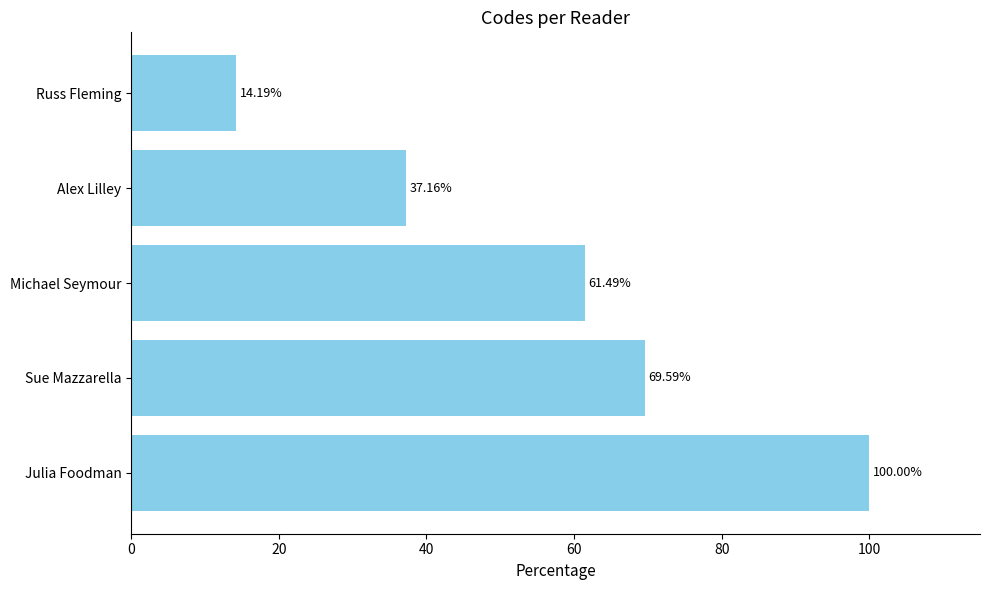

Which label corresponds to the largest value in the chart?

Julia Foodman